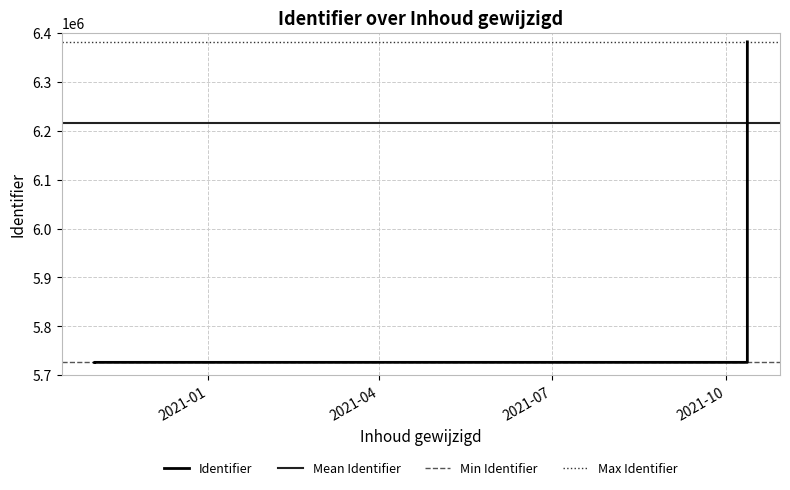

True or false: the data has more than 0 interior local peaks.

False